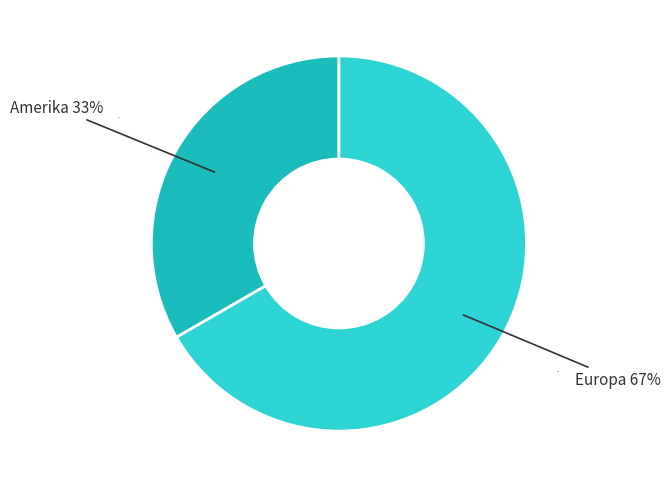

Do Asien and Amerika together represent more than half of the pie?

No